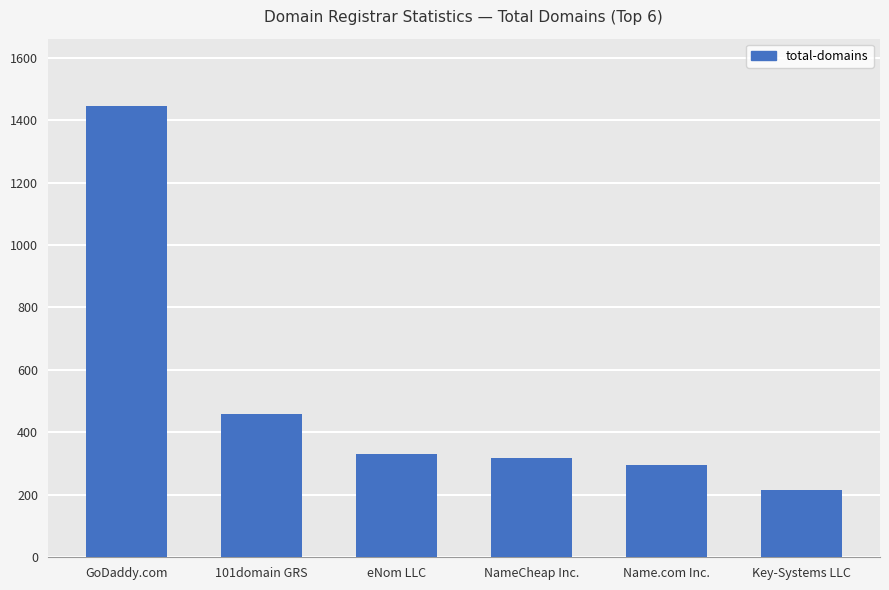

Is it true that the value at 101domain GRS is 459?

True